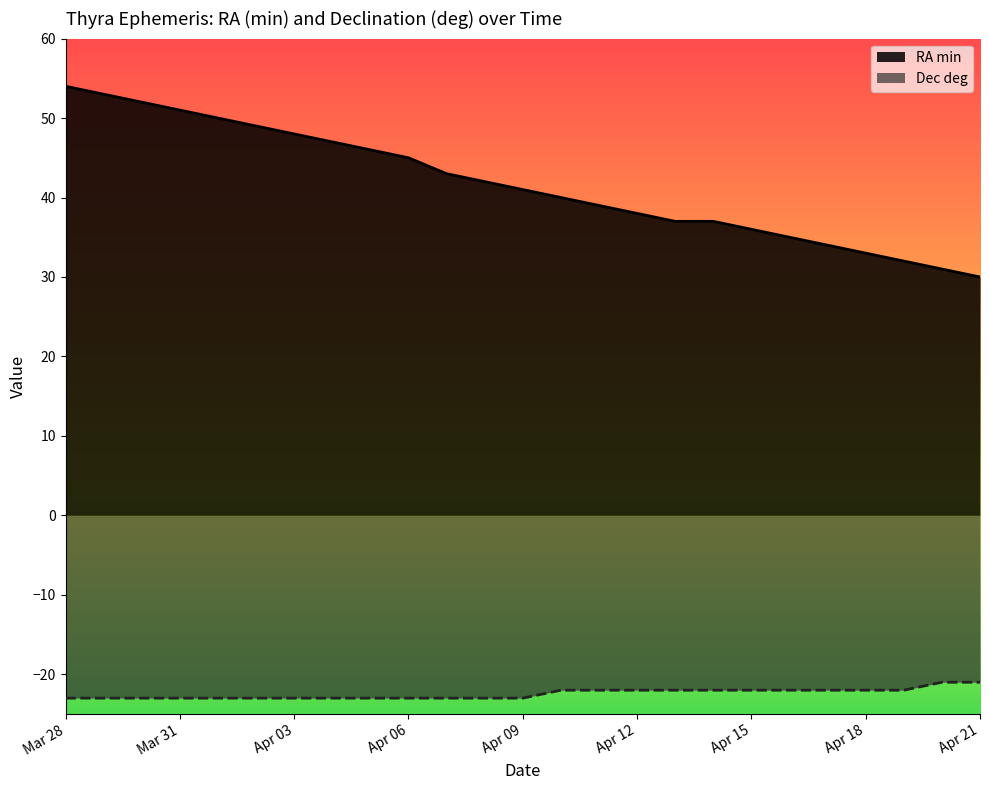

Rank the categories by RA min value from lowest to highest.

Apr 21, Apr 20, Apr 19, Apr 18, Apr 17, Apr 16, Apr 15, Apr 13, Apr 14, Apr 12, Apr 11, Apr 10, Apr 09, Apr 08, Apr 07, Apr 06, Apr 05, Apr 04, Apr 03, Apr 02, Apr 01, Mar 31, Mar 30, Mar 29, Mar 28